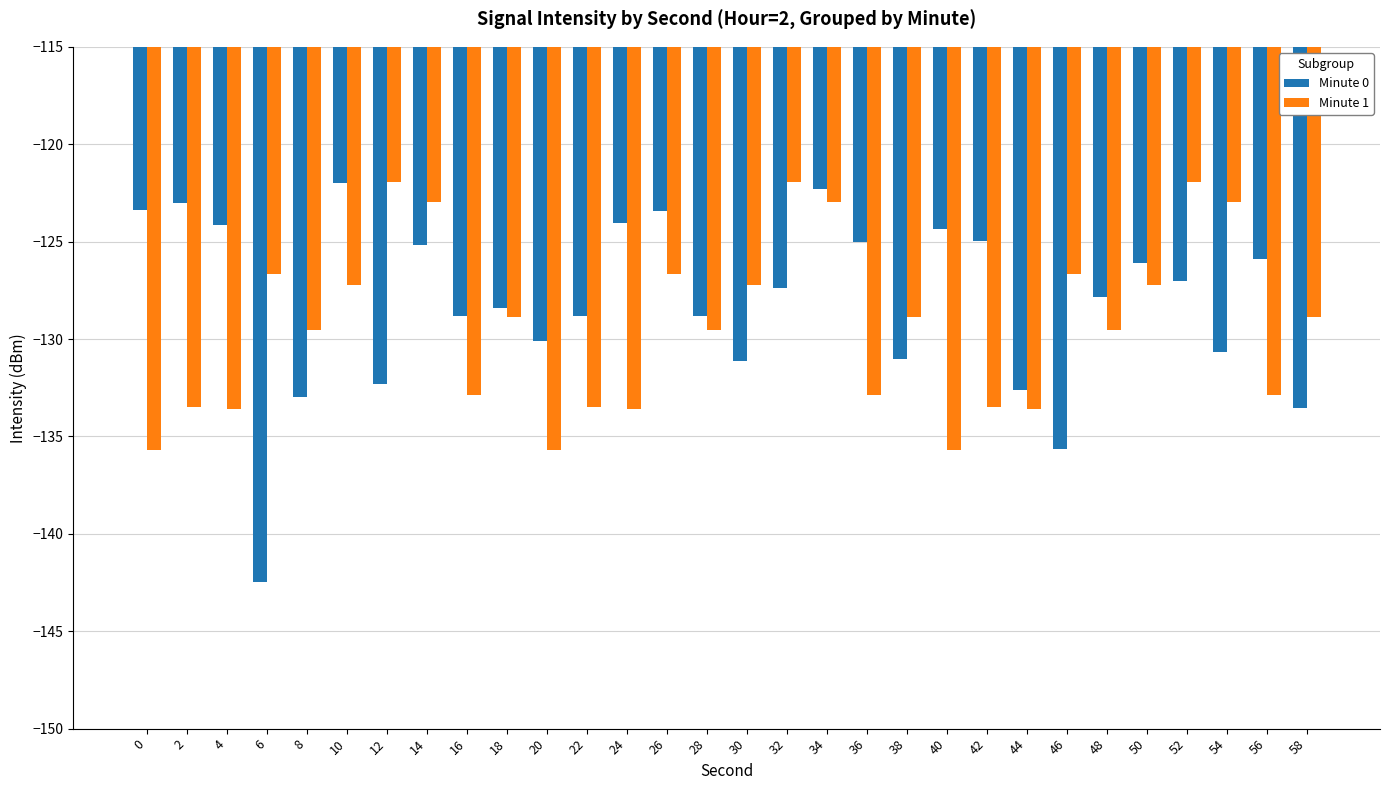

What is the difference between the maximum and minimum values in the Minute 0 series?

20.5